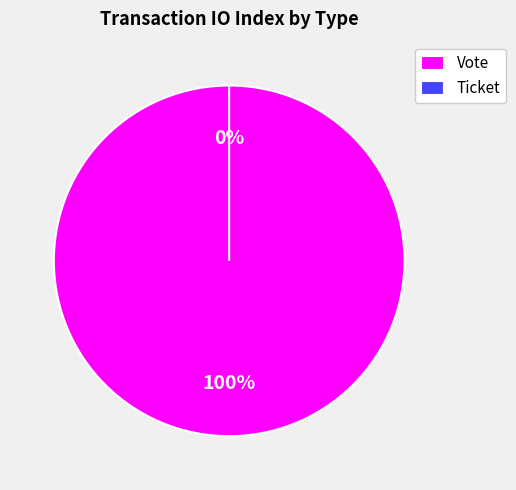

Rank the categories by value from highest to lowest.

Vote, Ticket